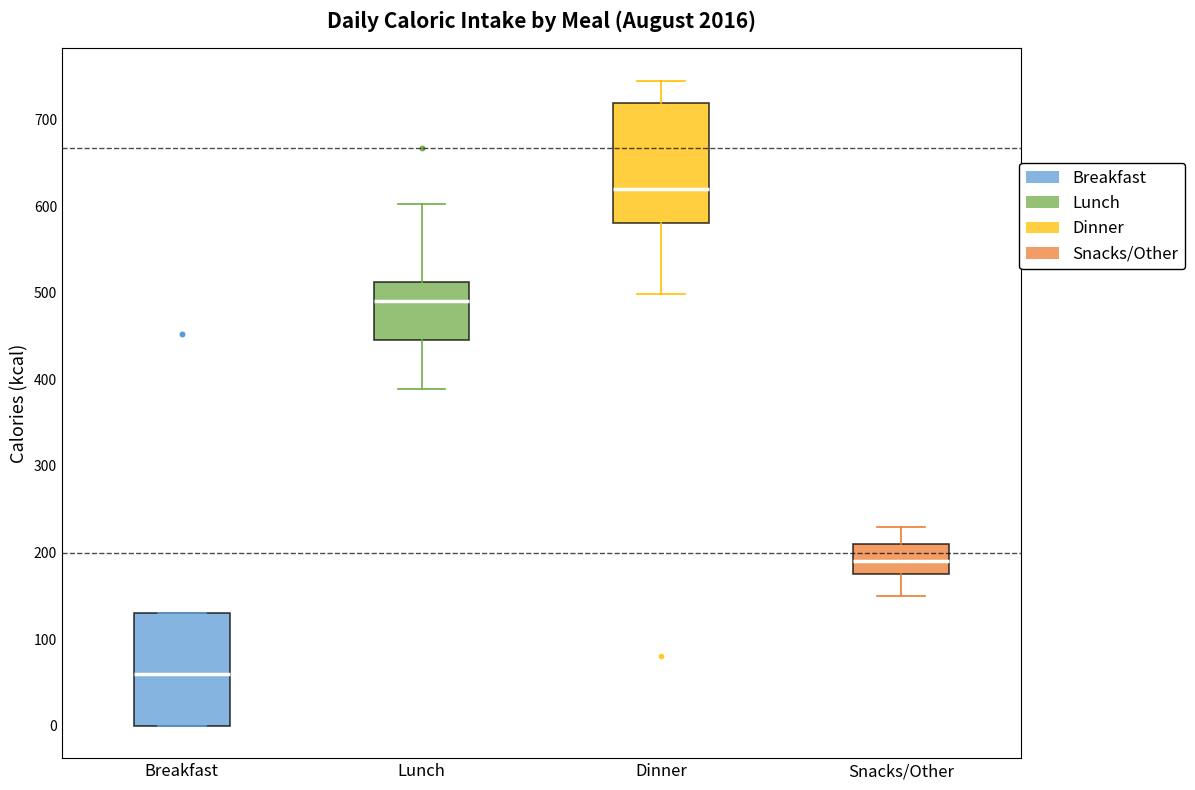

Where does the upper whisker of the box for Snacks/Other end on the y-axis? The values are not printed on the chart, so give them approximately, as read against the axis.

230